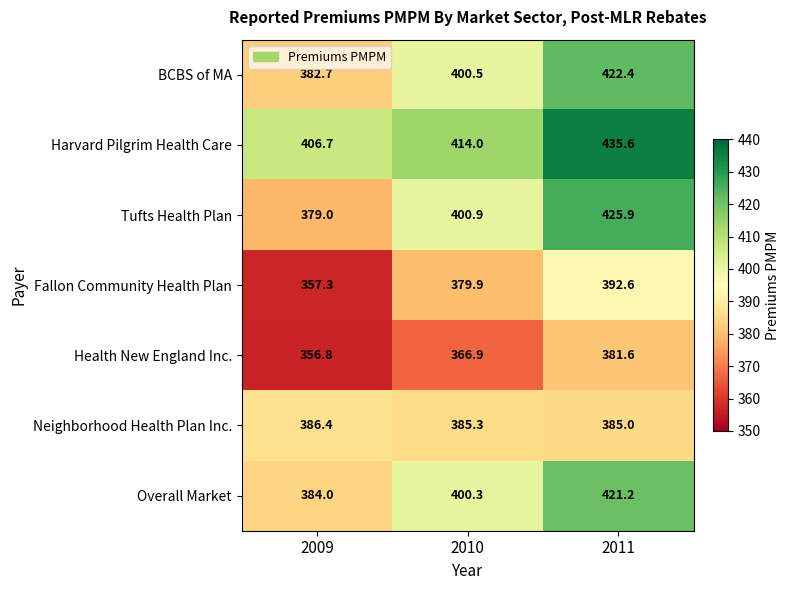

The value of Fallon Community Health Plan at 2010 is 590.4. True or false?

False